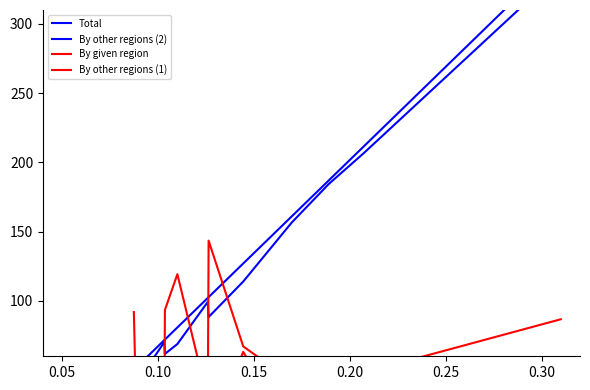

What is the label of the 4th point from the left?

0.15